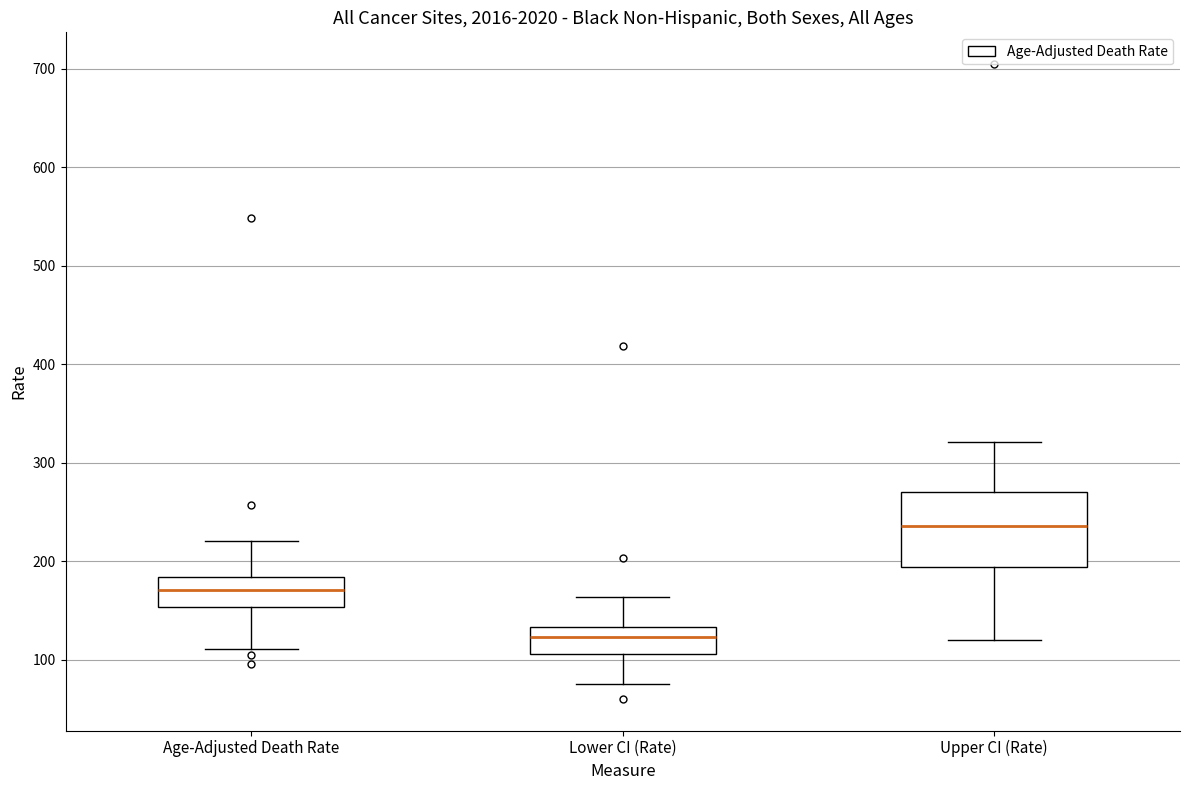

Where does the upper whisker of the box for Upper CI (Rate) end on the y-axis? The values are not printed on the chart, so give them approximately, as read against the axis.

320